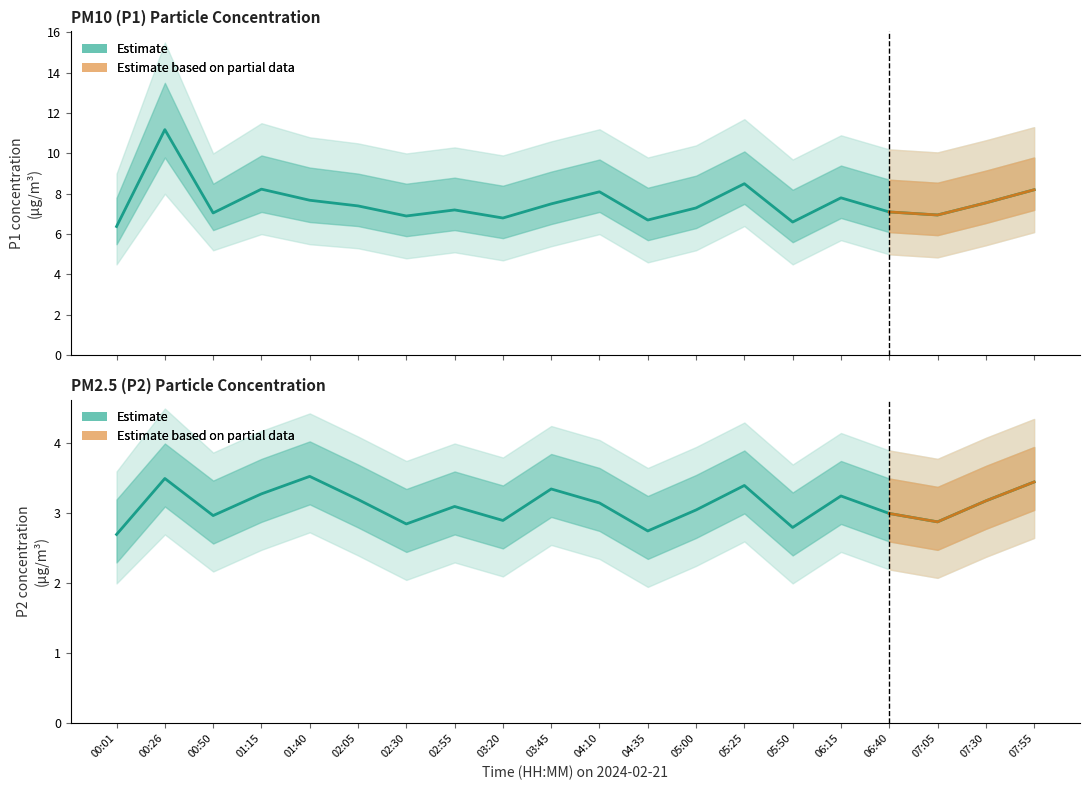

Where is the first local maximum for P2?

00:26